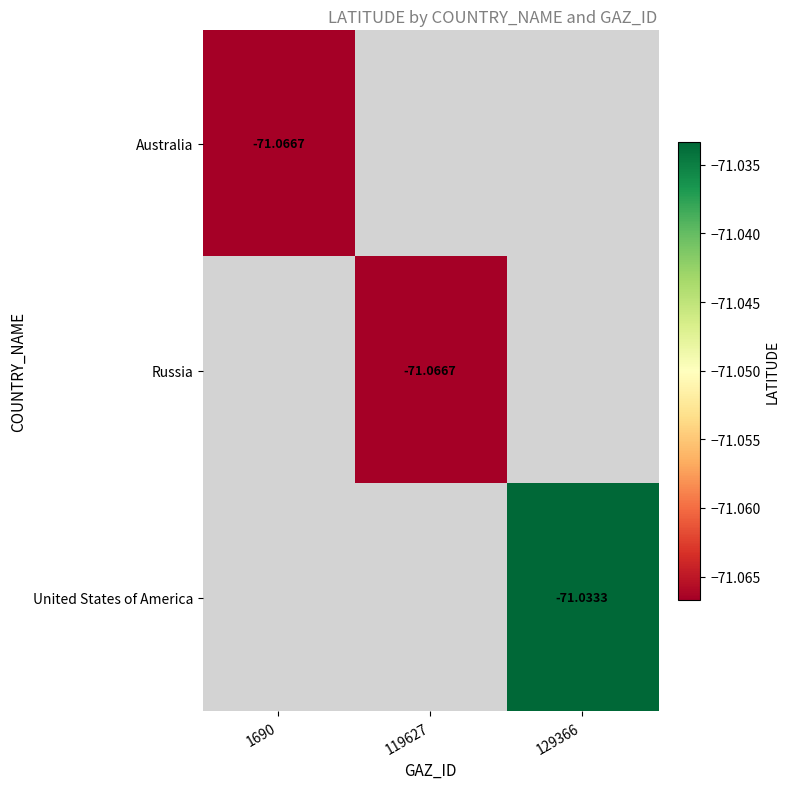

List the series in order of their overall mean, lowest first.

Australia, Russia, United States of America